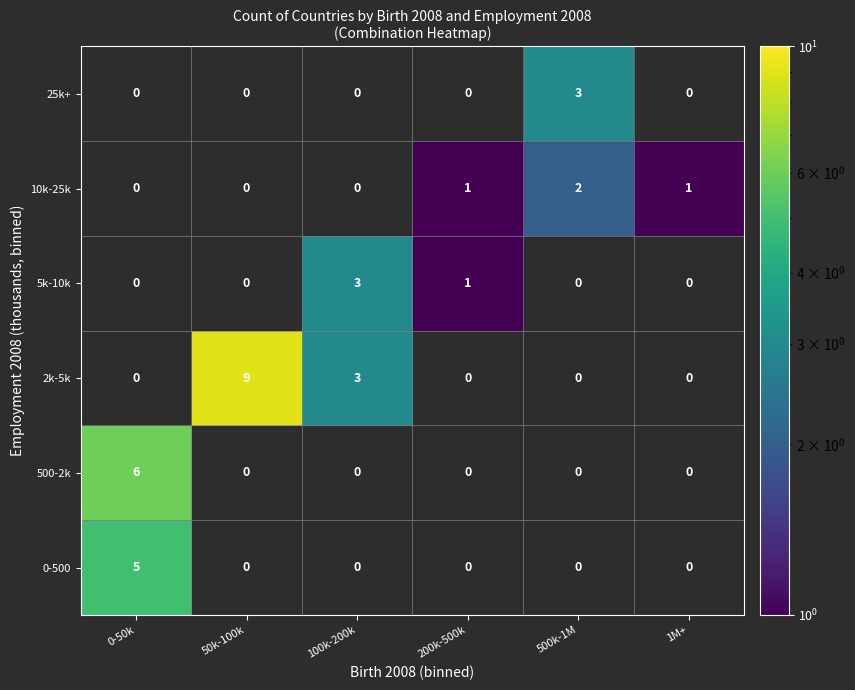

Between 200k-500k and 1M+, which series saw the biggest shift?

5k-10k